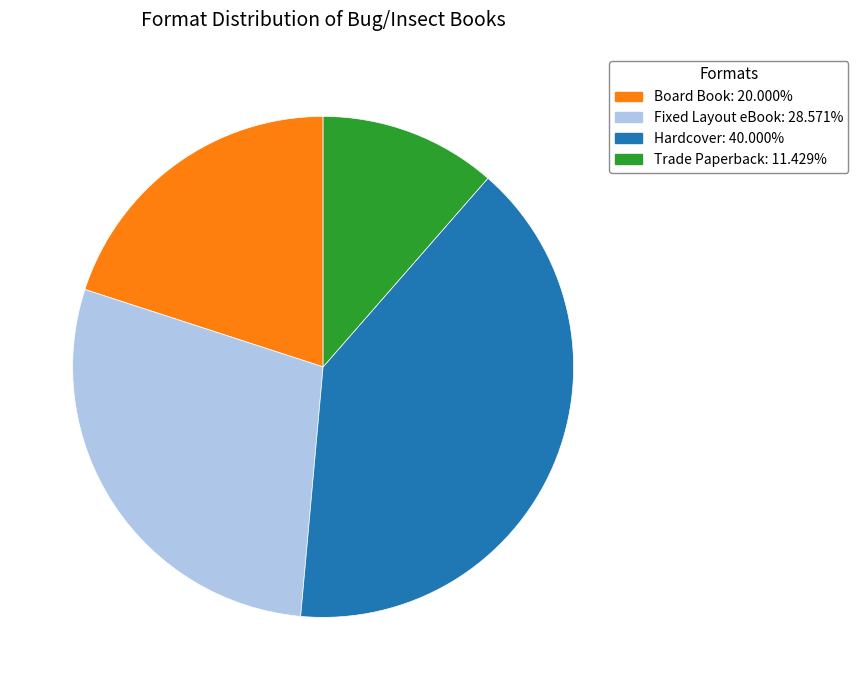

Does any single category account for the majority?

No